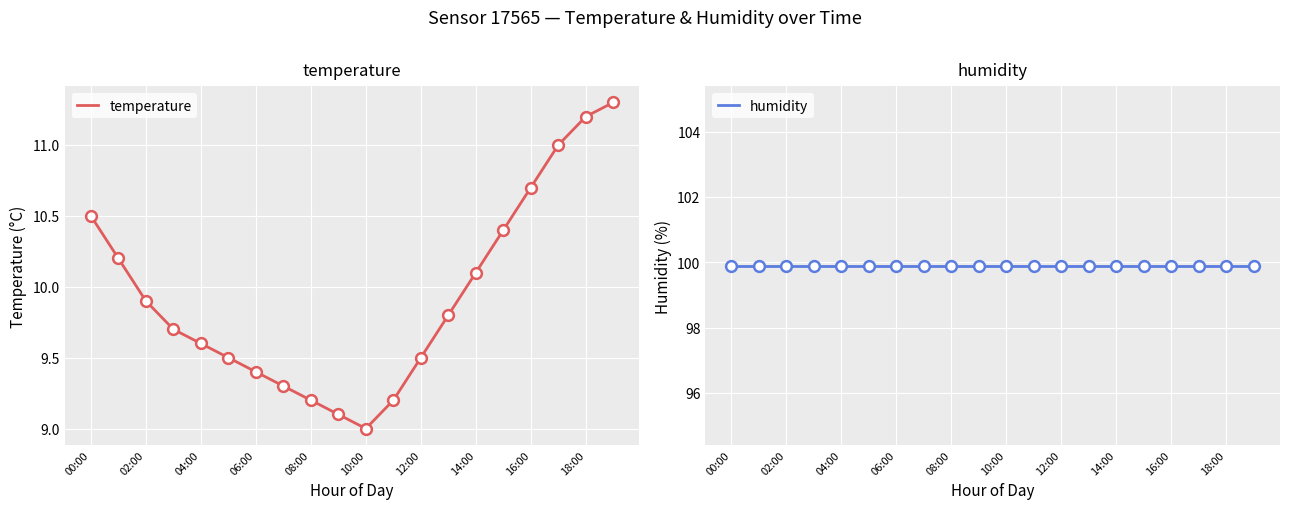

Which series reaches the minimum Y coordinate?

temperature